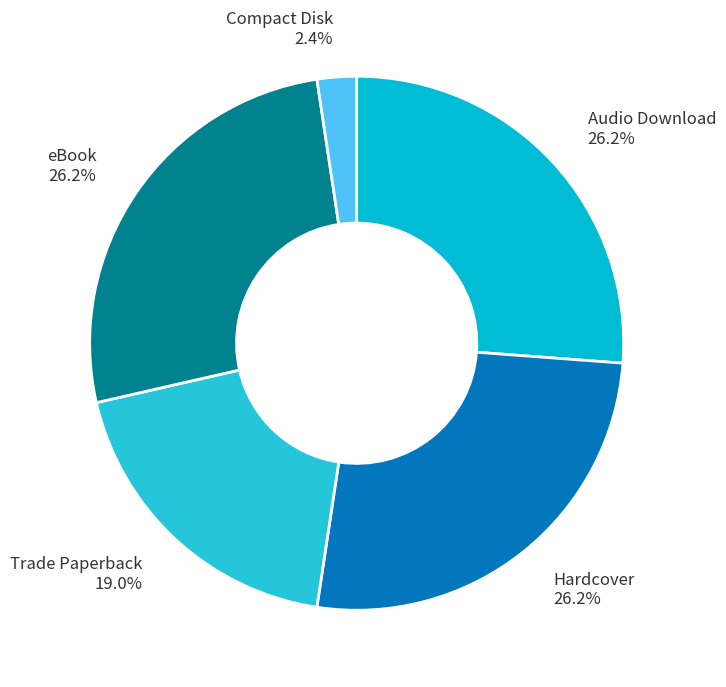

The Hardcover slice represents 26% of the pie. True or false?

True